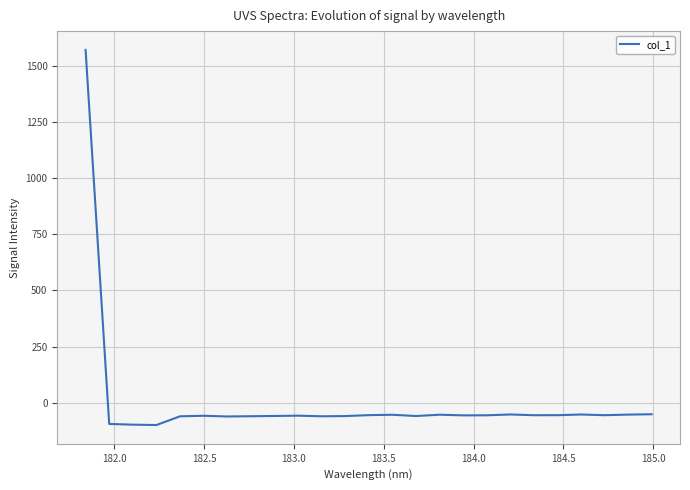

What is the difference between the second highest and second lowest values?

46.3